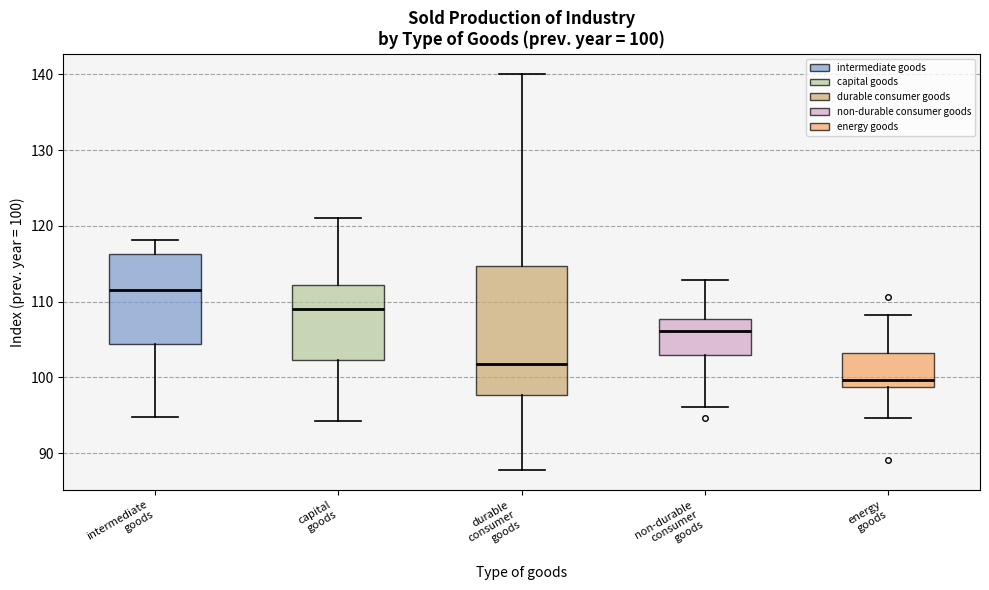

Which box is the tallest, from its lower edge to its upper edge?

durable consumer goods